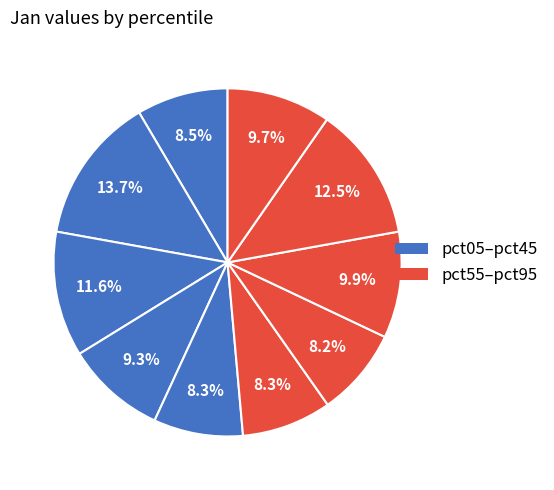

What is the largest slice in the pie chart?

pct15